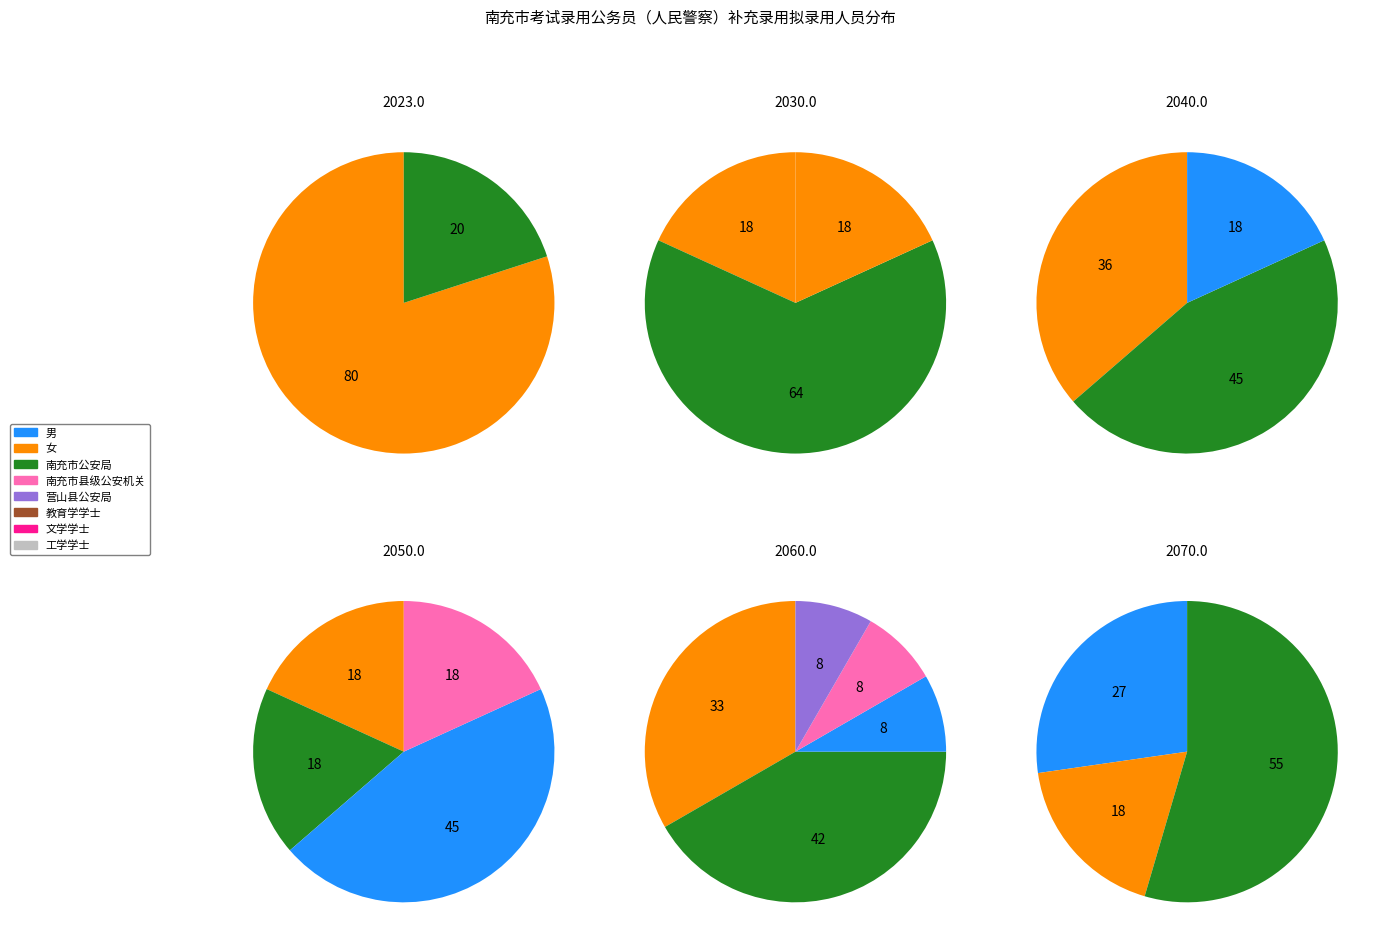

Approximately how many times larger is the value at 女 compared to 男?

0.2